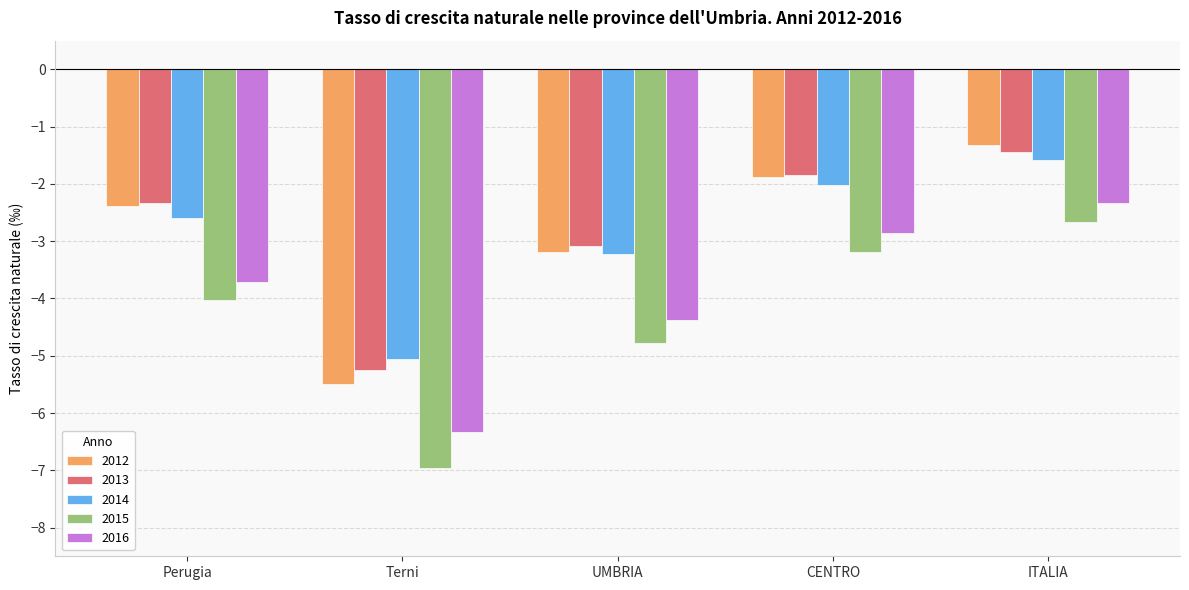

What position from the left is UMBRIA?

3